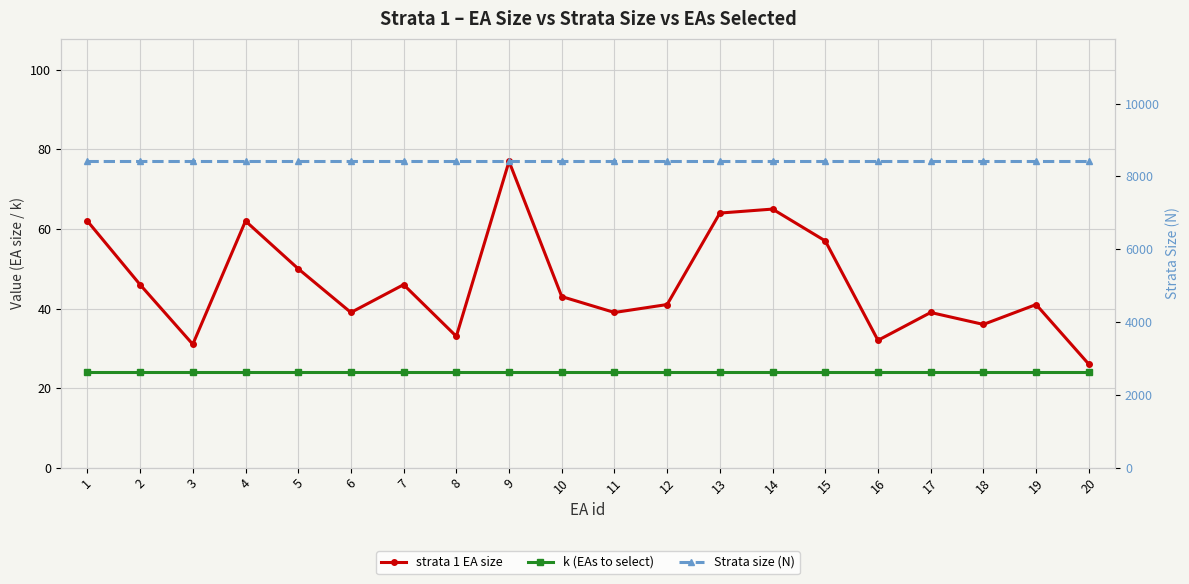

True or false: Strata size (N) and k (EAs to select) intersect in this chart.

False